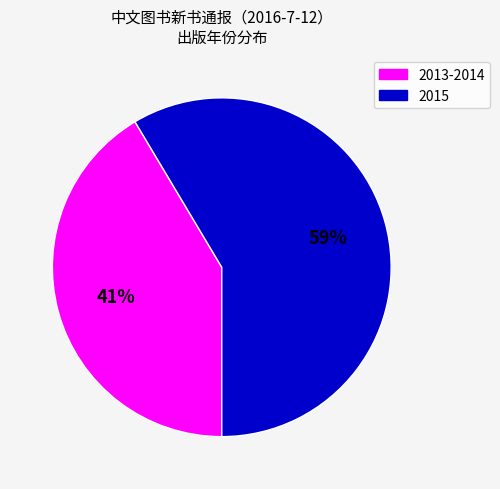

Which slice is the largest?

2015